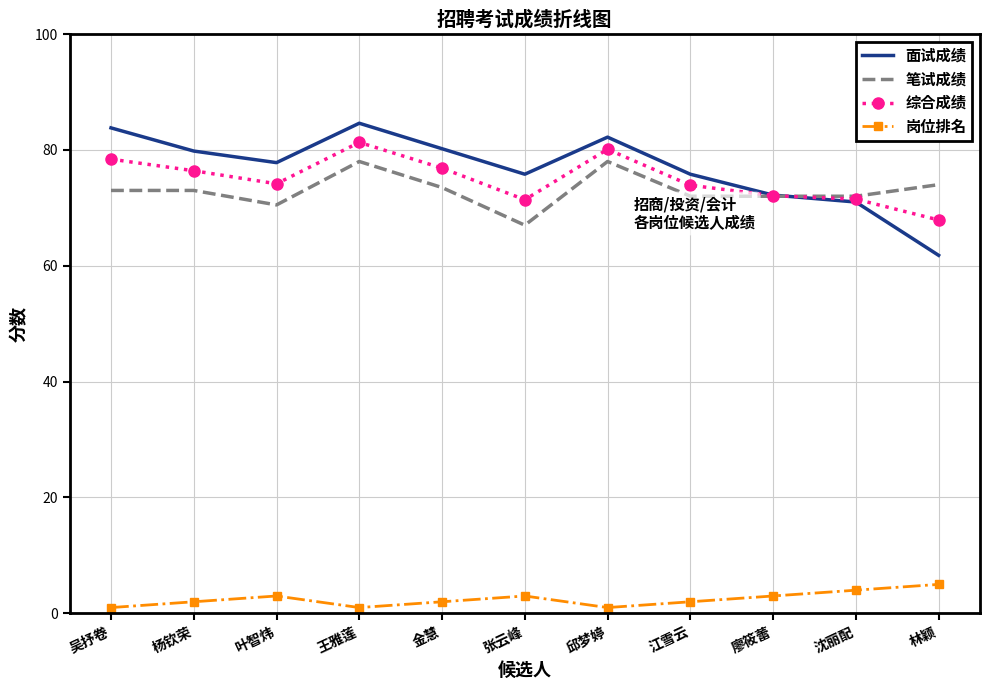

Which series has the widest spread of values?

面试成绩